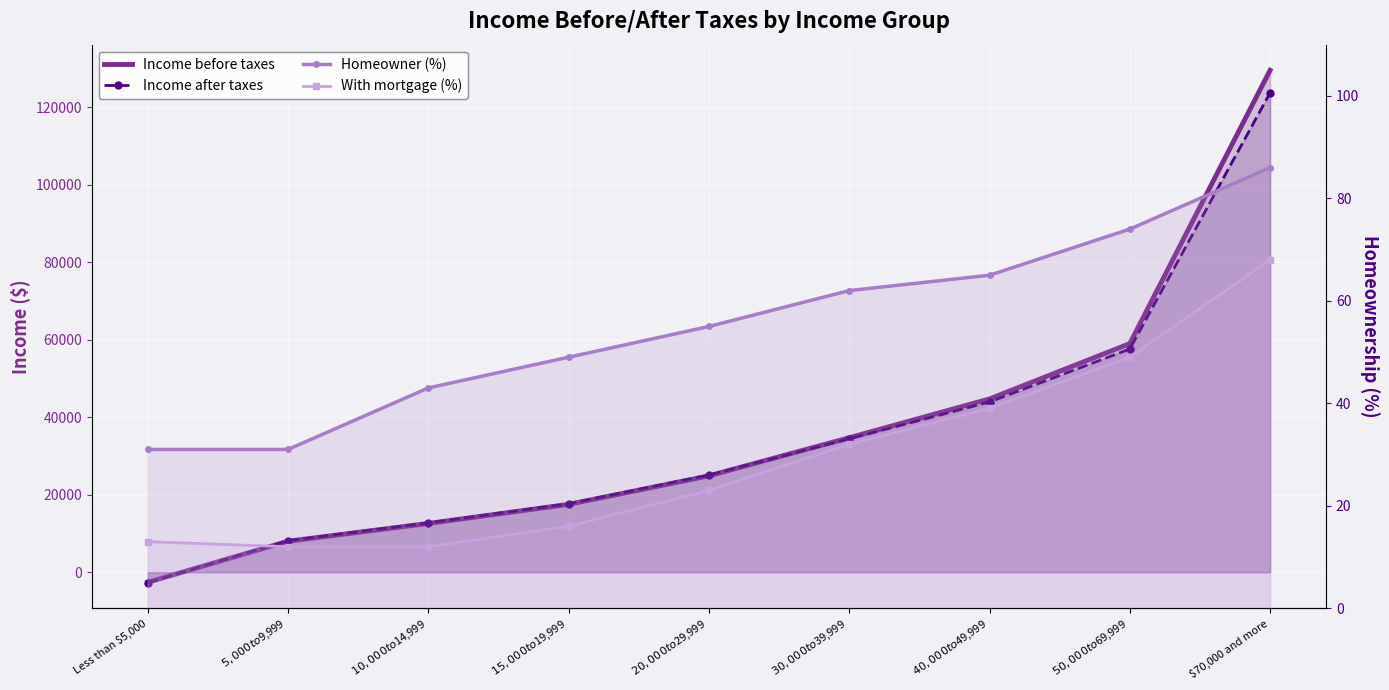

Reading left to right, extract all data points from this chart.

Income before taxes: -2587	8015	12598	17527	24888	34721	44733	59009	129528
Income after taxes: -2676	8163	12749	17699	25089	34432	43940	57610	123705
Homeowner (%): 31	31	43	49	55	62	65	74	86
With mortgage (%): 13	12	12	16	23	32	39	49	68